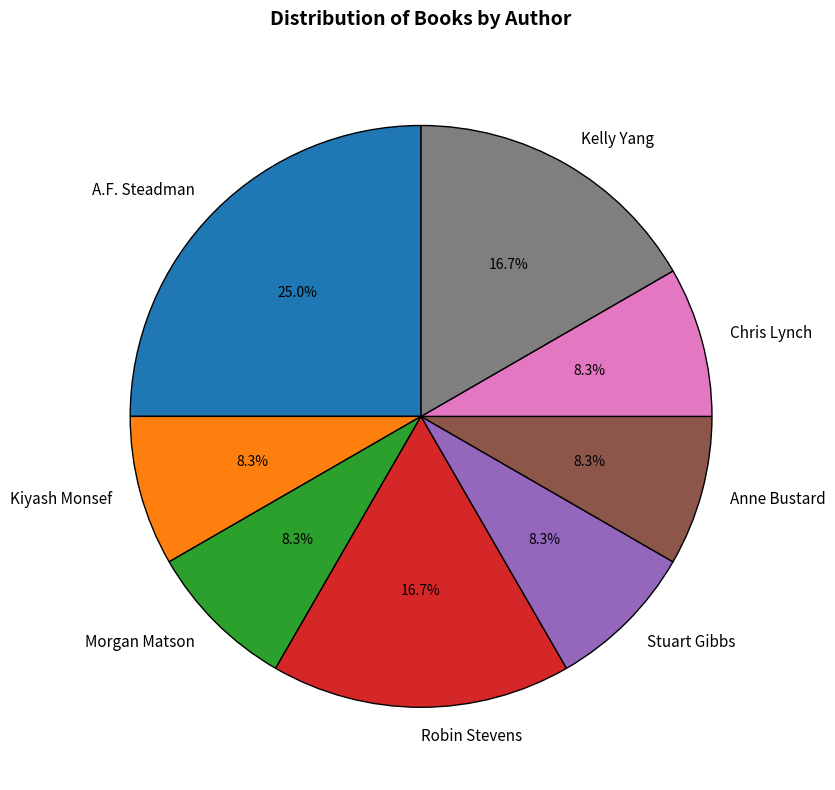

Approximately how many times larger is the value at A.F. Steadman compared to Kelly Yang?

1.5